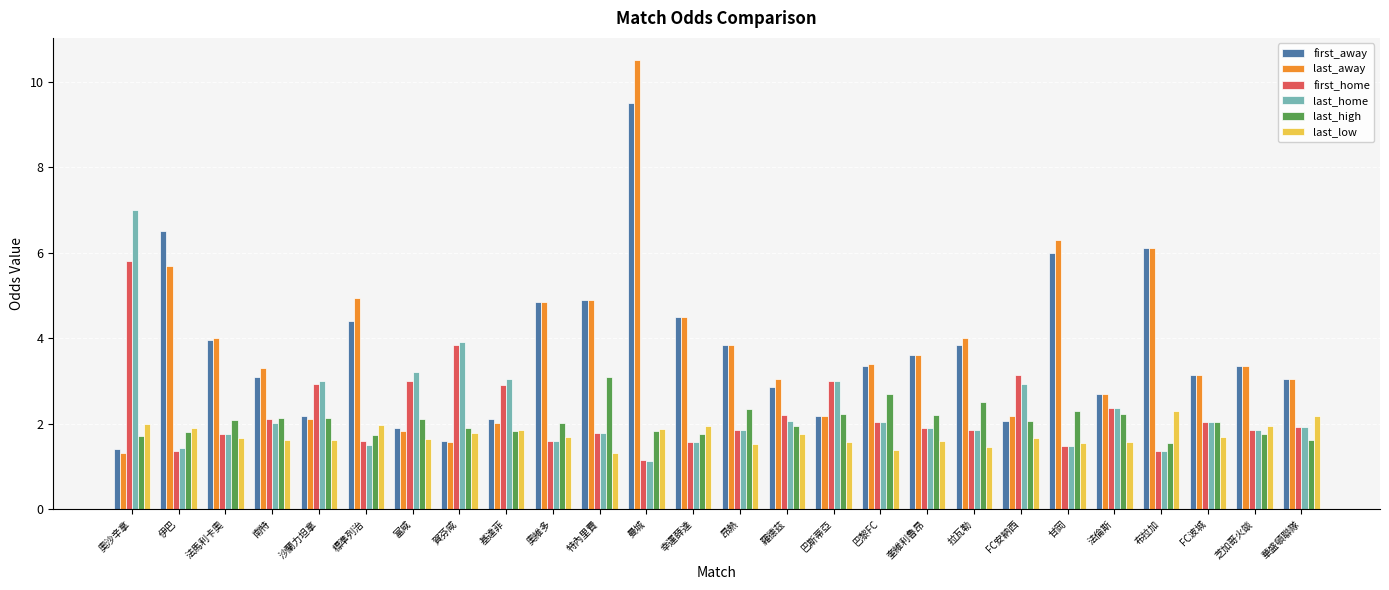

Which series changed the most between 南特 and 沙蘭力坦拿?

last_away